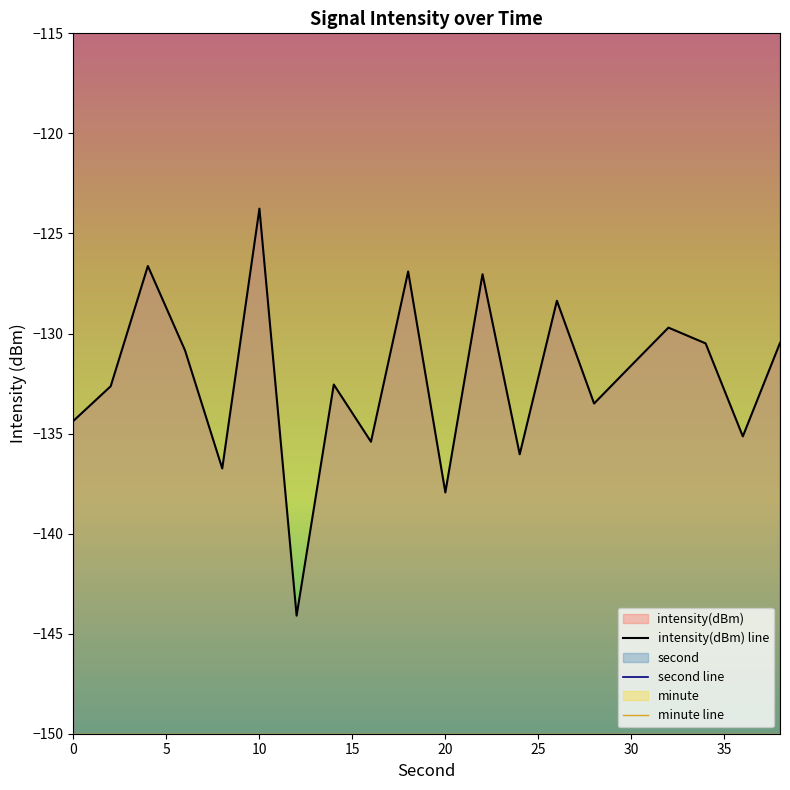

True or false: minute line and second line intersect in this chart.

False